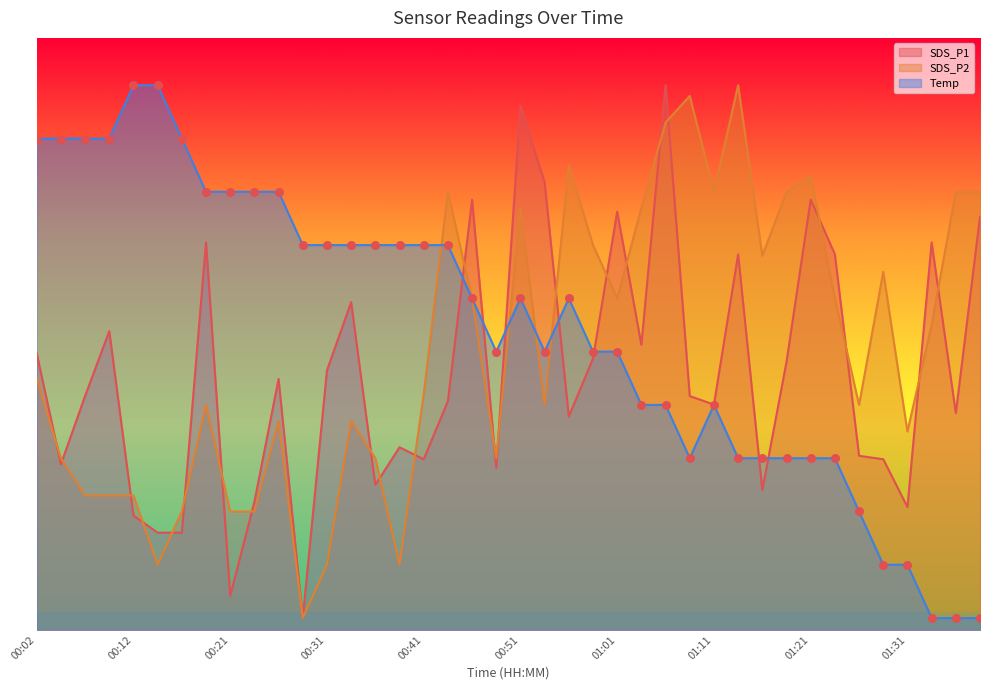

Is the value of SDS_P1 at 01:31 greater than the value of Temp at 00:24?

No